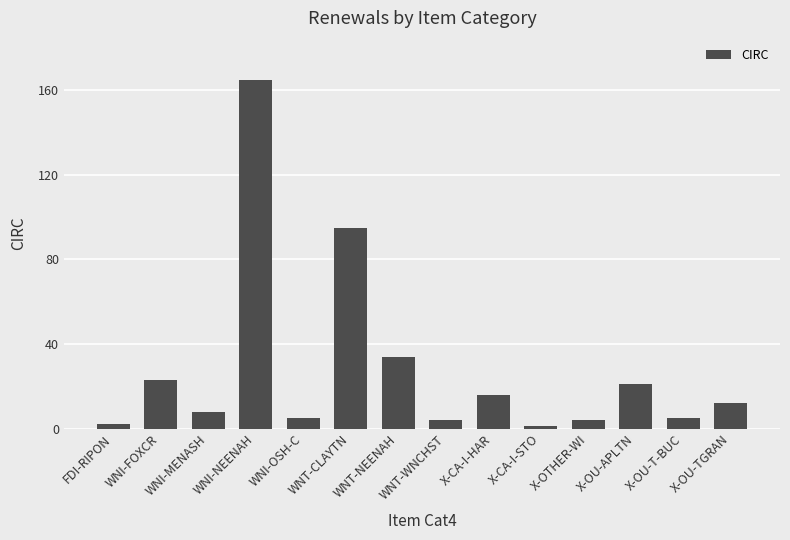

True or false: the data shows 23 at WNI-FOXCR.

True